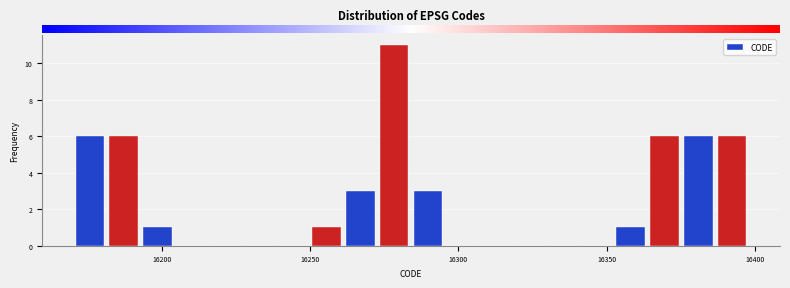

Around what value on the x-axis is the tallest bar? Give the approximate position of its centre, as read against the axis.

16280